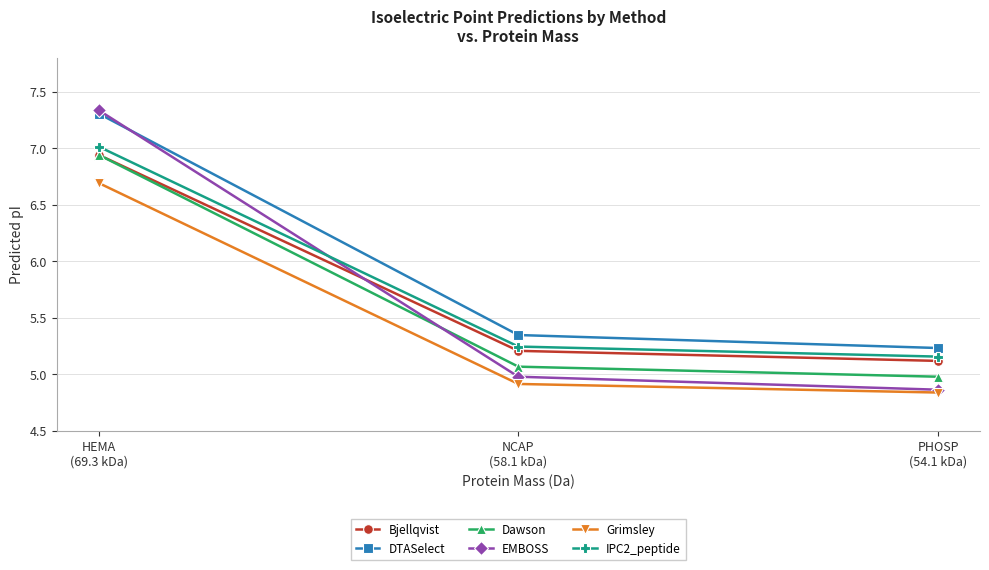

How many series are shown in this chart?

6